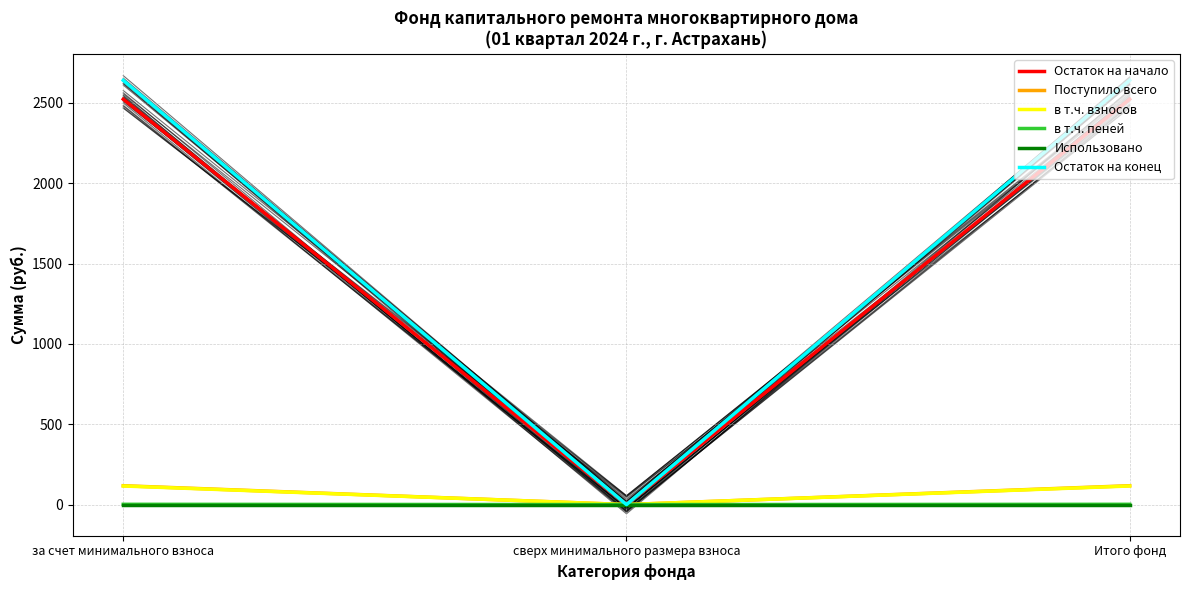

Which category has the highest value across all series?

за счет минимального взноса